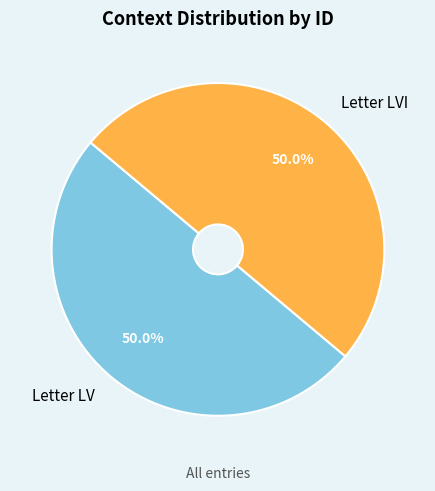

Is the sum of Letter LVI and Letter LV greater than half?

Yes